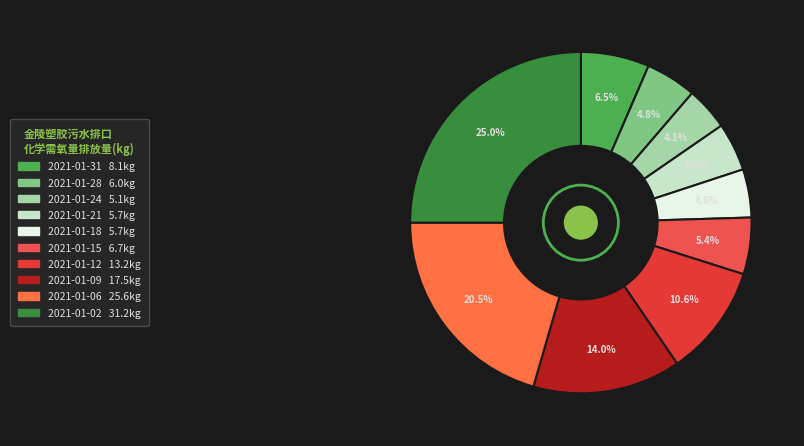

Which category has the biggest portion of the pie?

2021-01-02